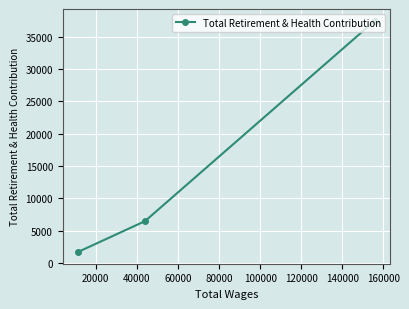

Does the chart display data point markers on the line(s)?

Yes